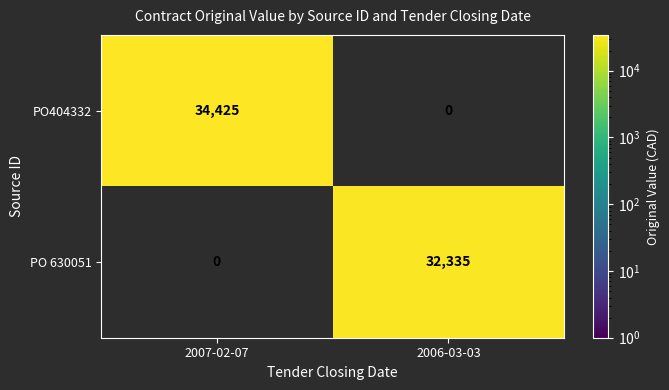

List the series in order of their peak value, lowest first.

PO 630051, PO404332